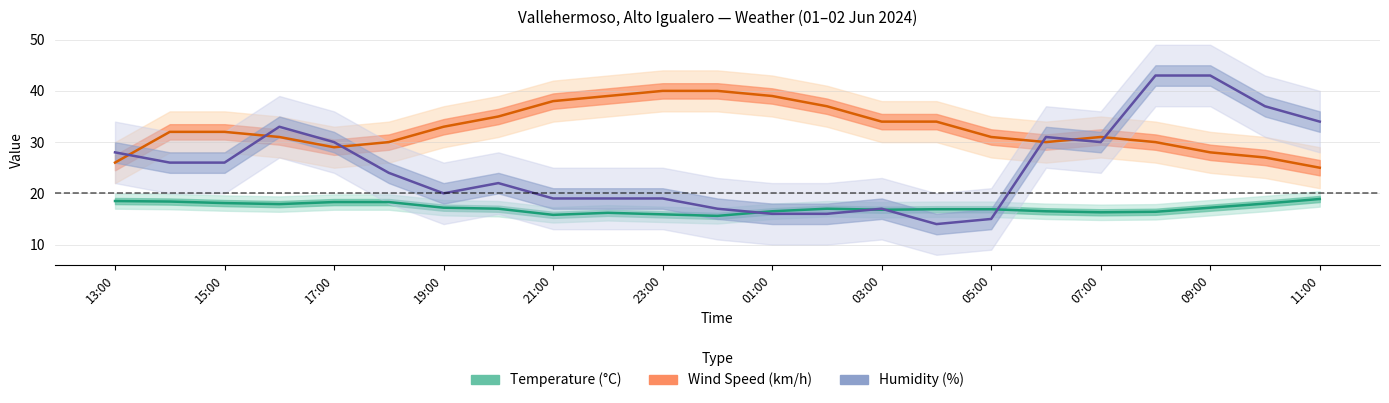

What is the difference between the Humidity (%) values at 07:00 and 13?

3.0